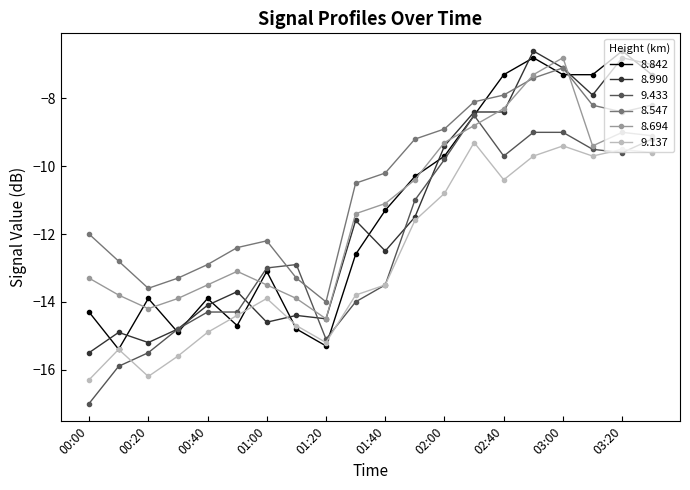

What are all the series names shown in the legend?

8.842, 8.990, 9.433, 8.547, 8.694, 9.137